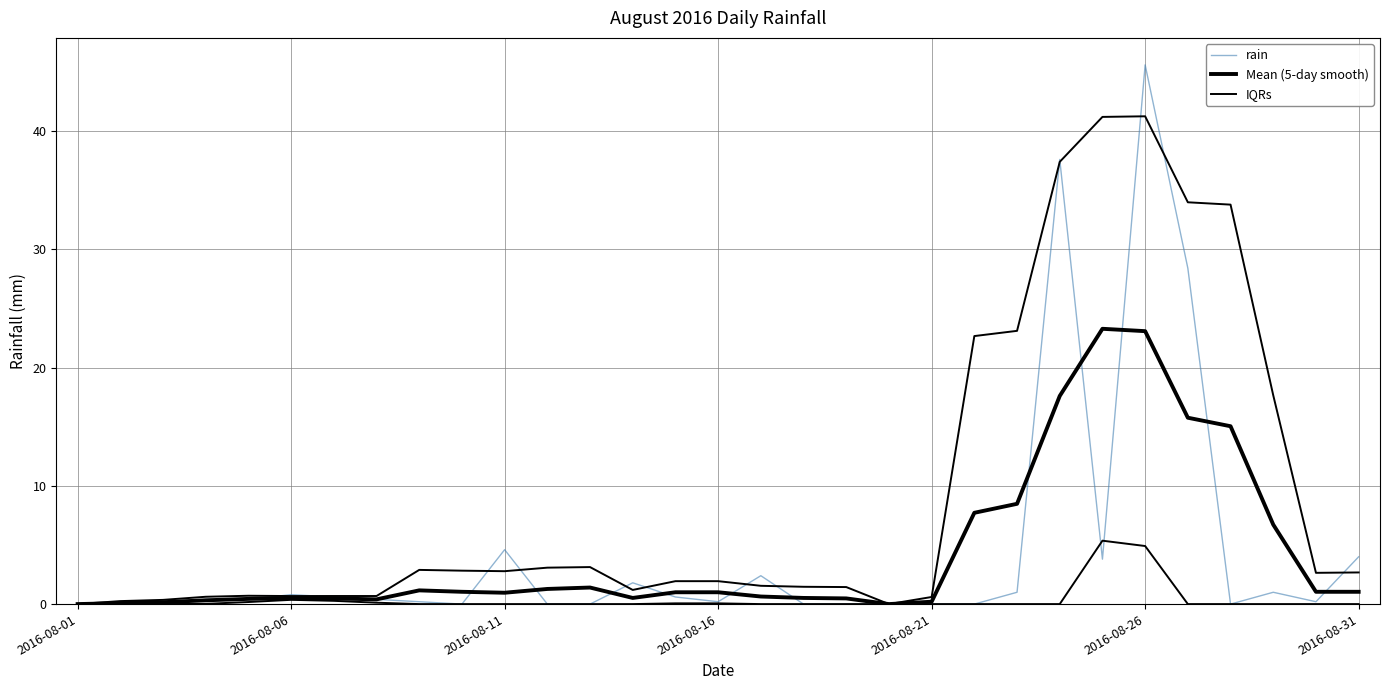

Does the chart have visible grid lines?

Yes